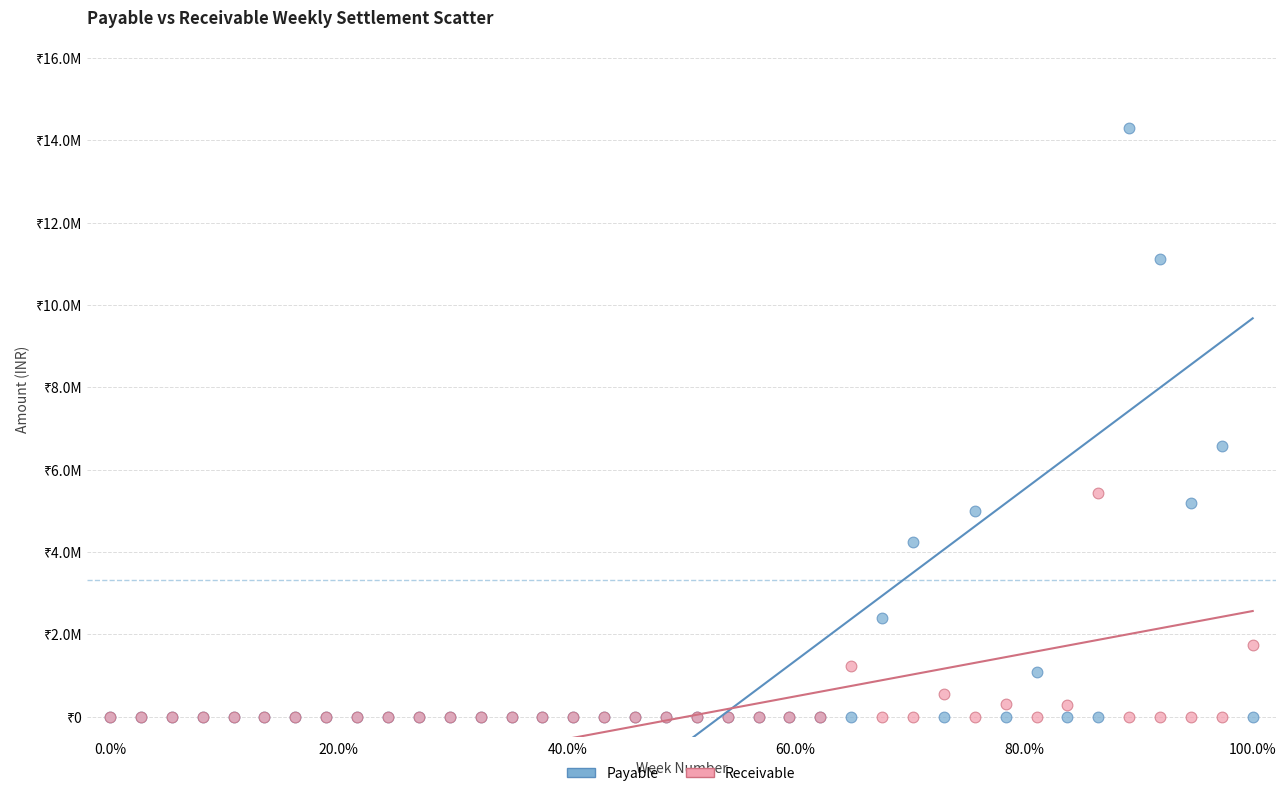

Which series contains the highest Y value?

Payable